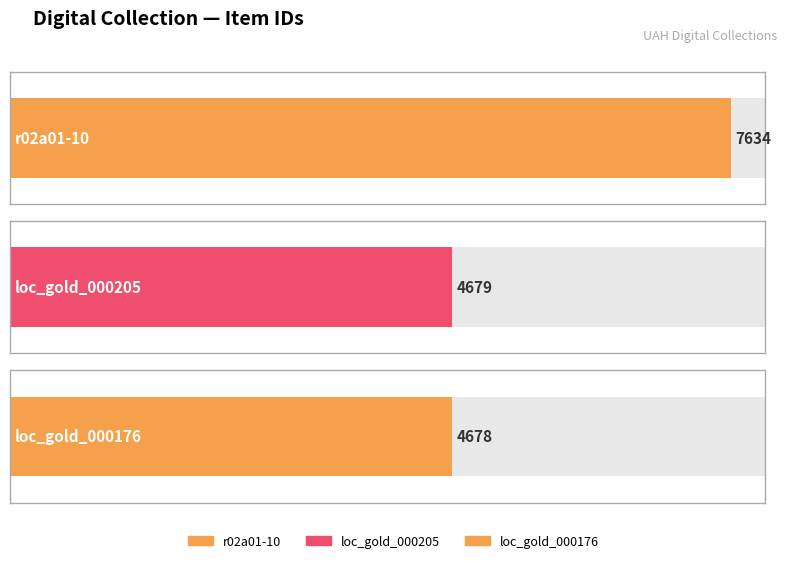

Reading left to right, what are all the values shown in this chart?

7634	4679	4678